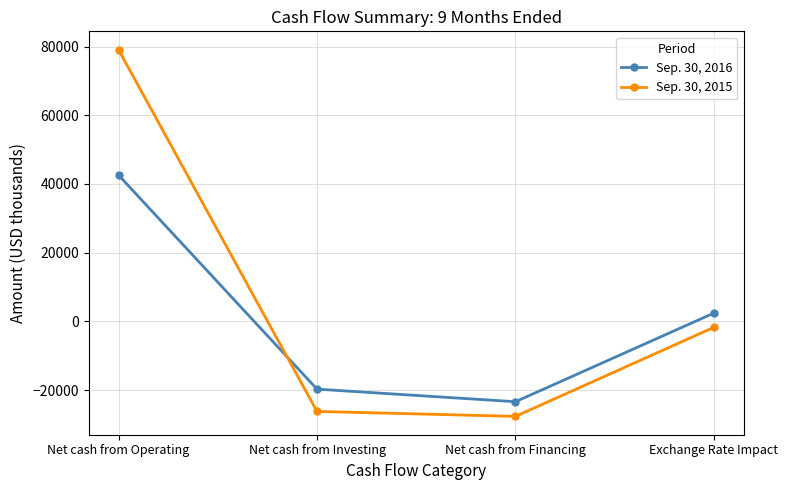

Does the chart display data point markers on the line(s)?

Yes